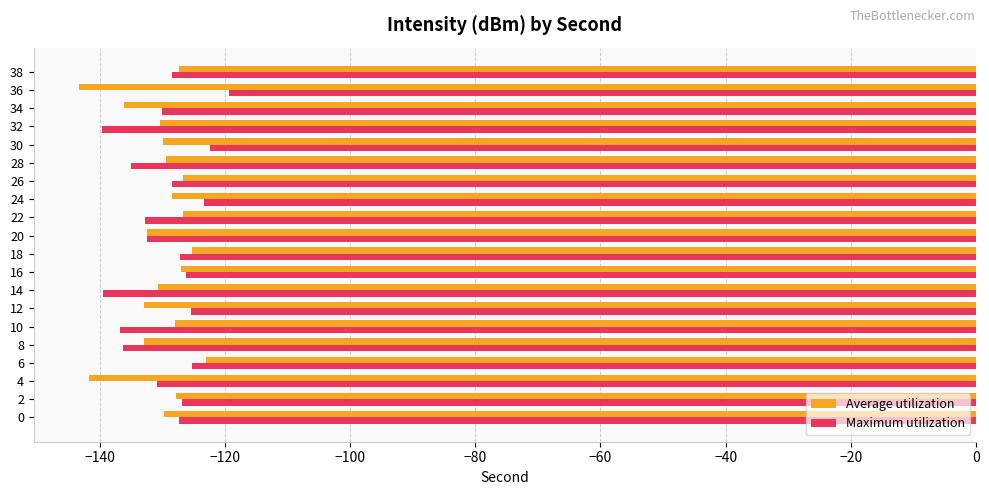

Read the Maximum utilization value at 8.

-136.3